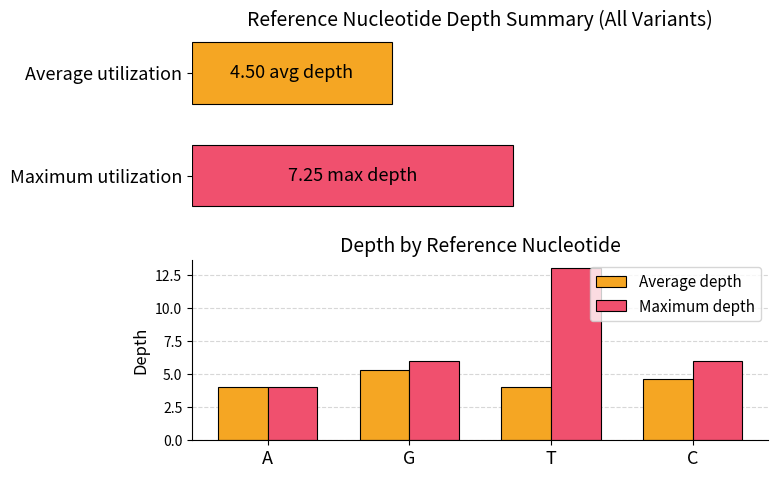

How many bars are there in each group?

2